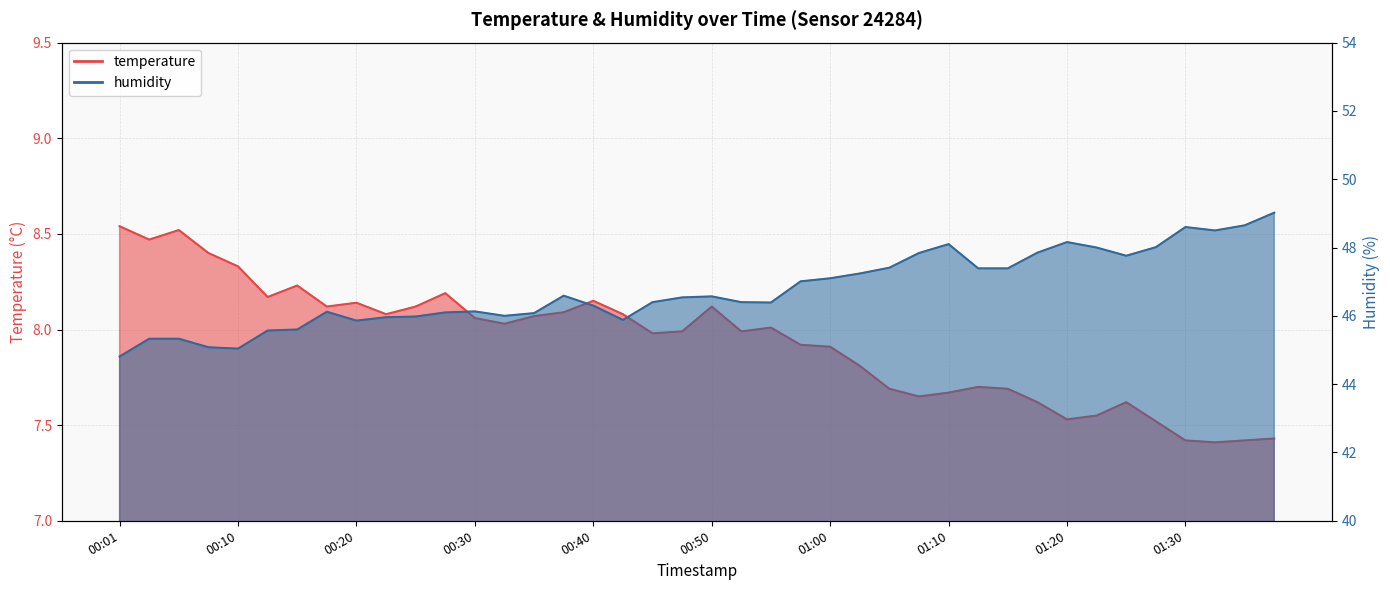

Which category has the highest value in the humidity series?

01:37